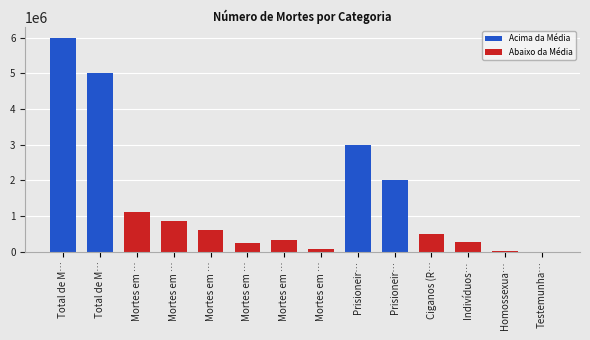

What is the sum of the values at Ciganos (Romani) and Mortes em Belzec?

1100000